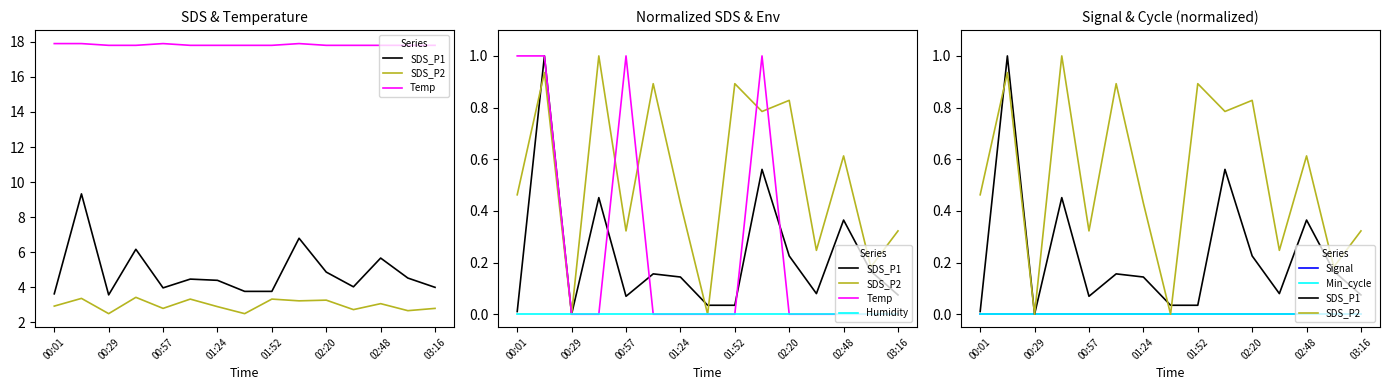

What is the sum of the SDS_P1 values at 8 and 11?

0.1